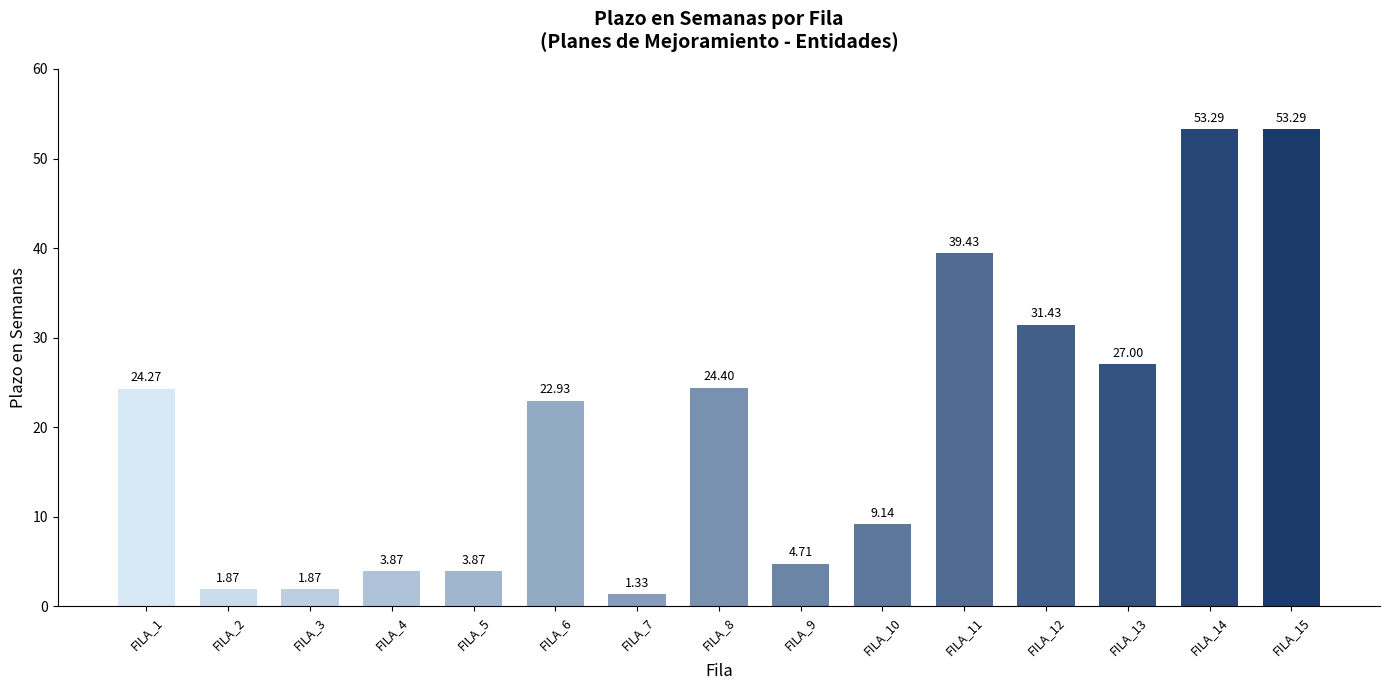

What is the value of the 9th bar from the left?

4.7